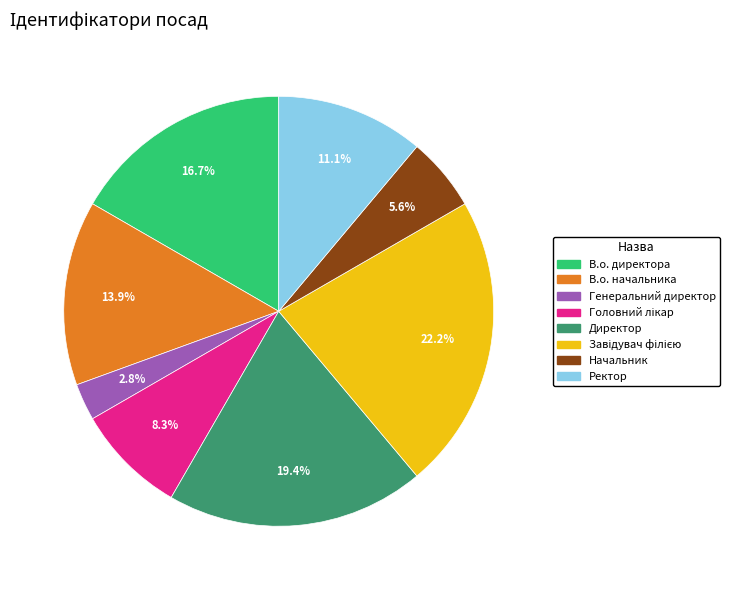

Which slice is the smallest?

Генеральний директор